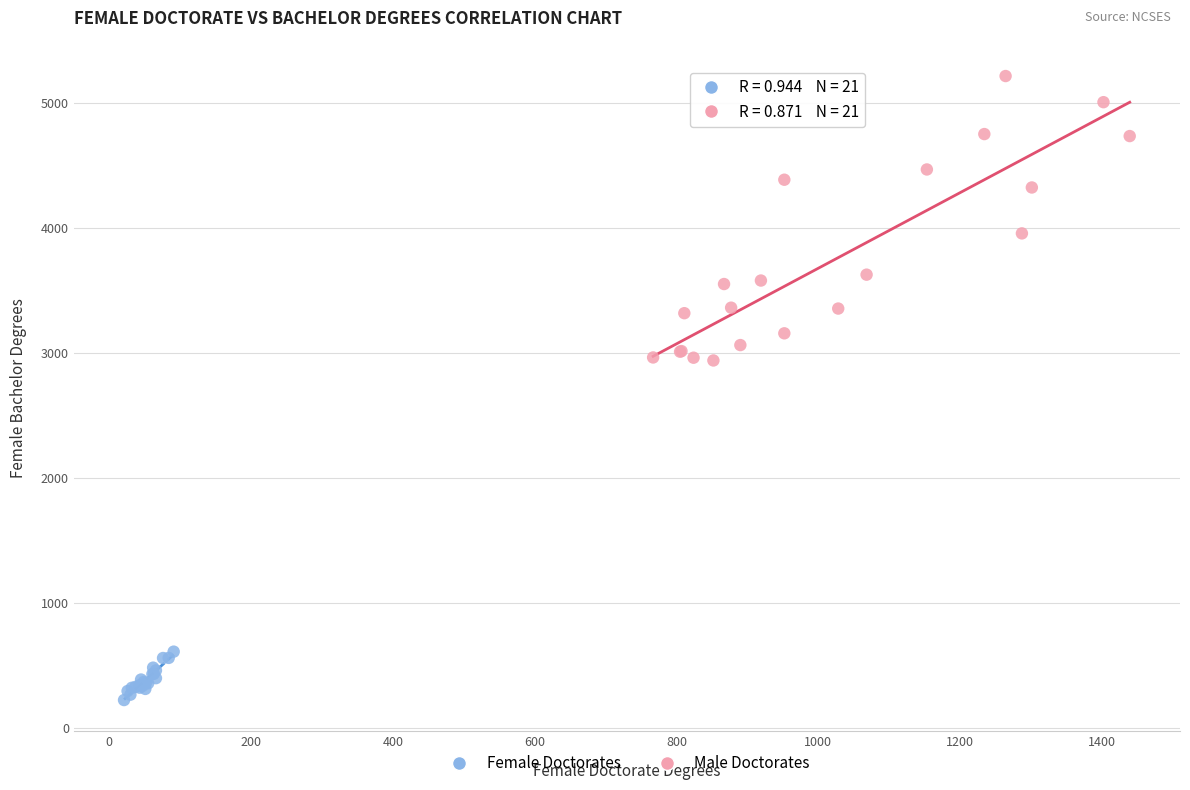

Which series reaches the maximum Y coordinate?

Male Doctorates